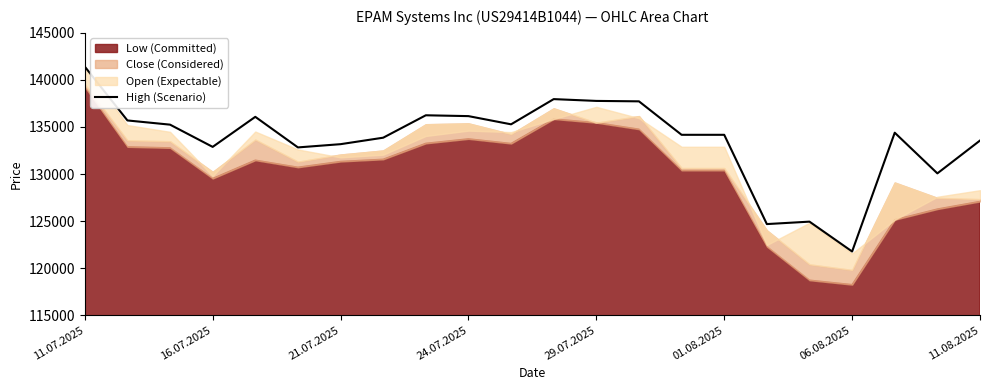

The value of High (Scenario) at 16.07.2025 is 59526. True or false?

False